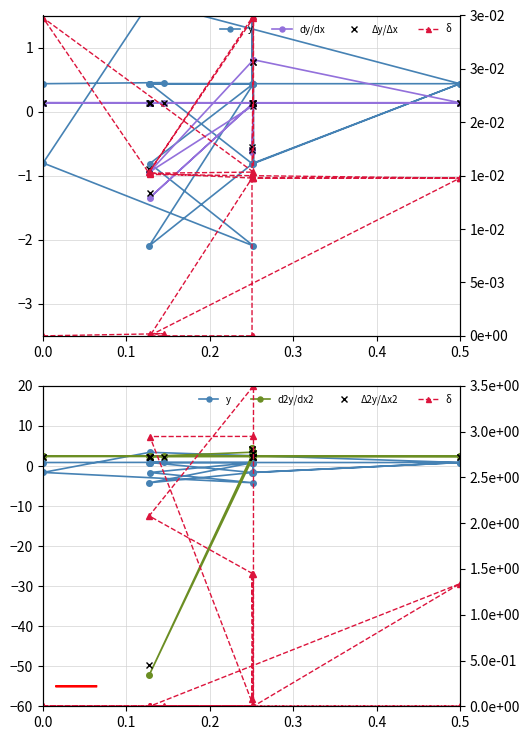

How many categories are shown in the chart?

20